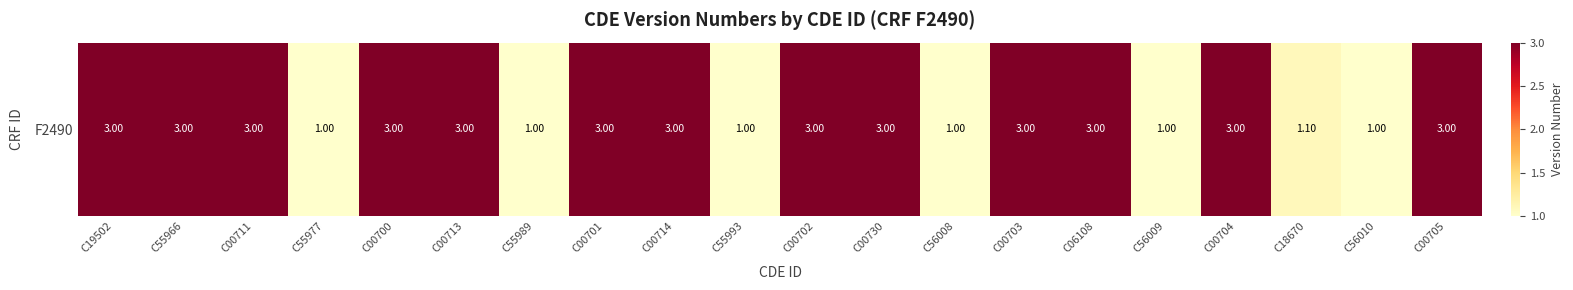

What is the average value?

2.3